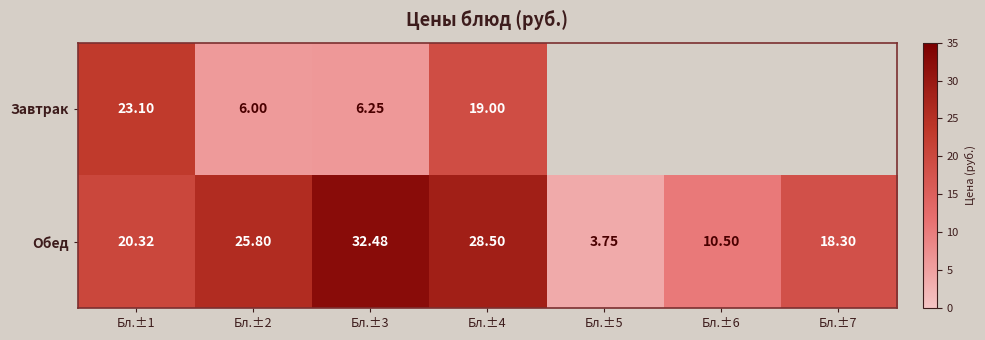

How many data points does each series have?

7